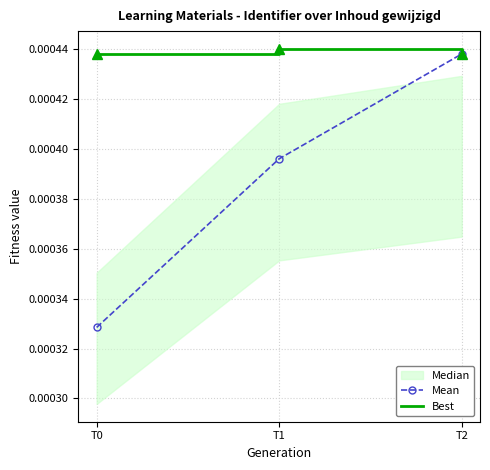

Is the value of Best at T2 greater than the value of Mean at T2?

No